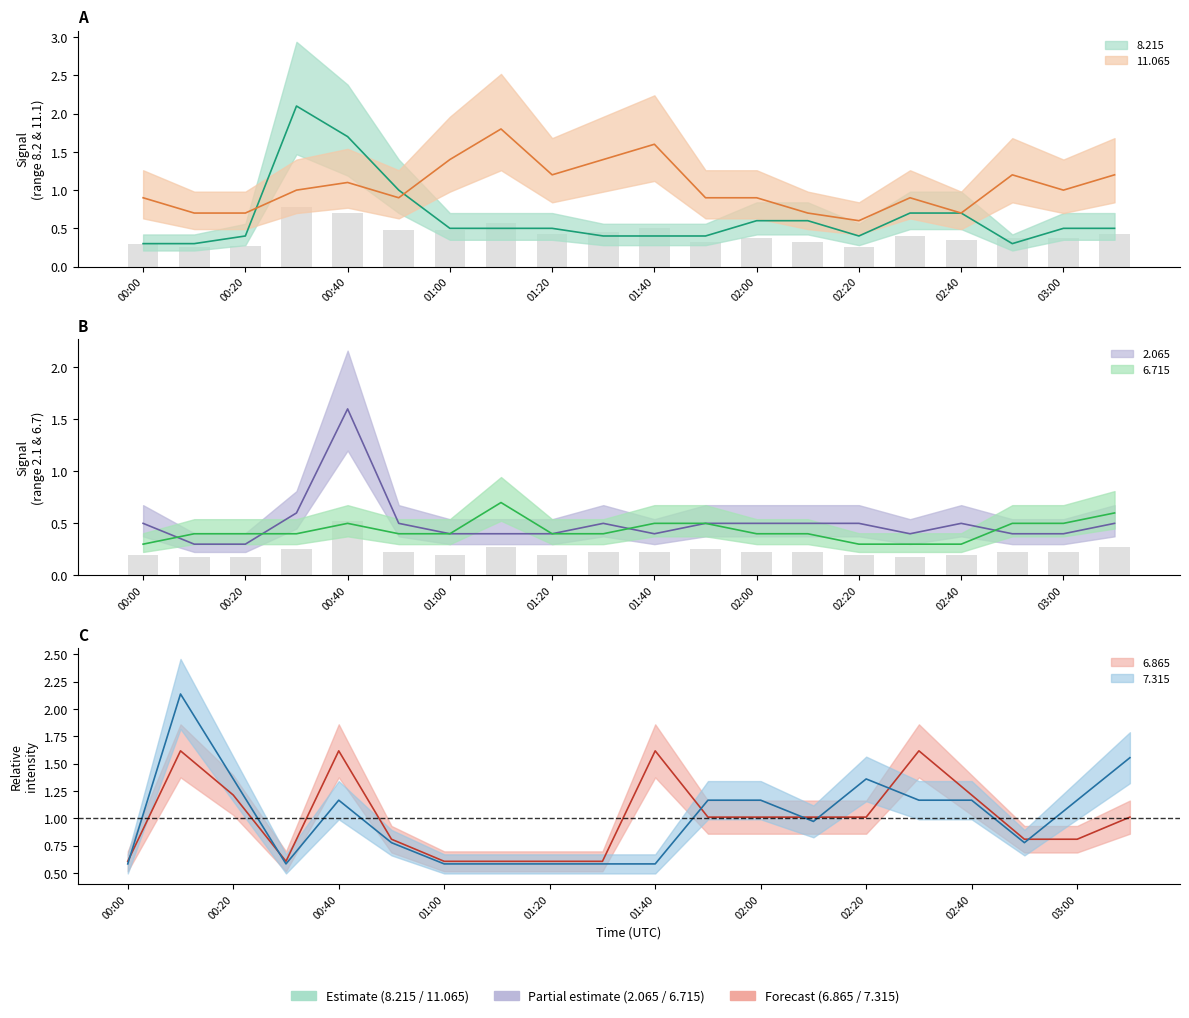

At how many categories does at least one series exceed 1?

18